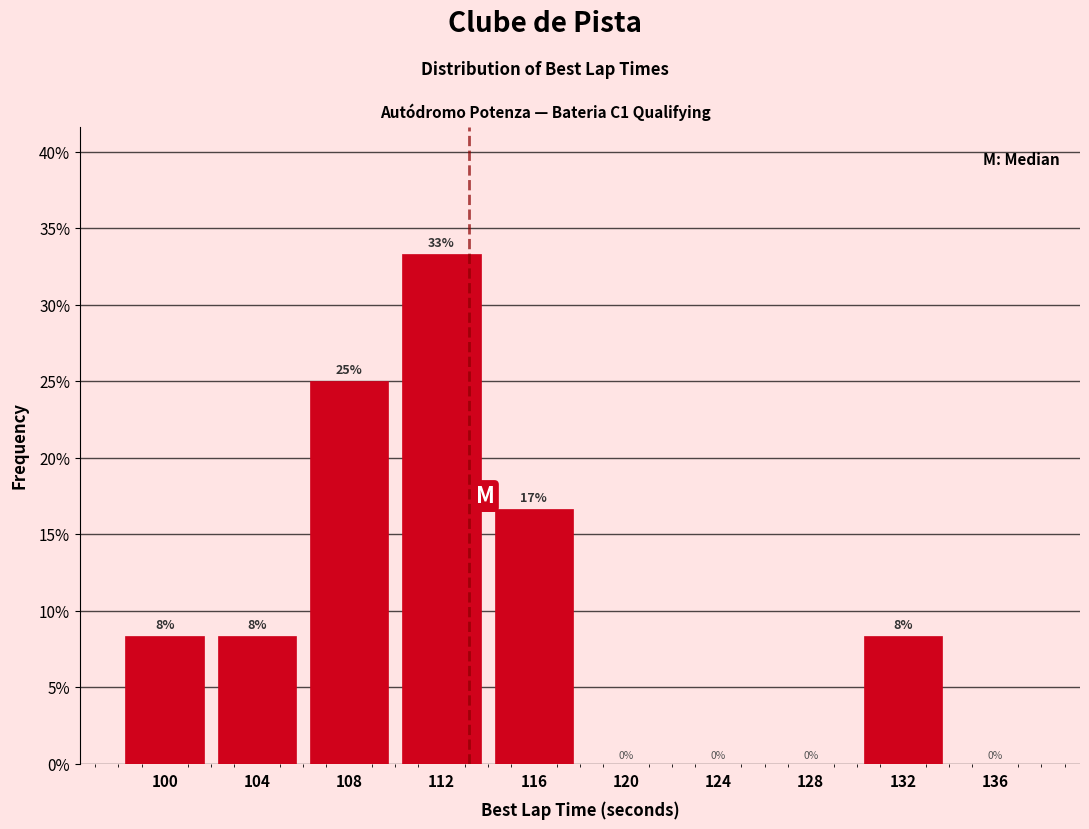

Which range on the x-axis has the tallest bar?

110 to 114